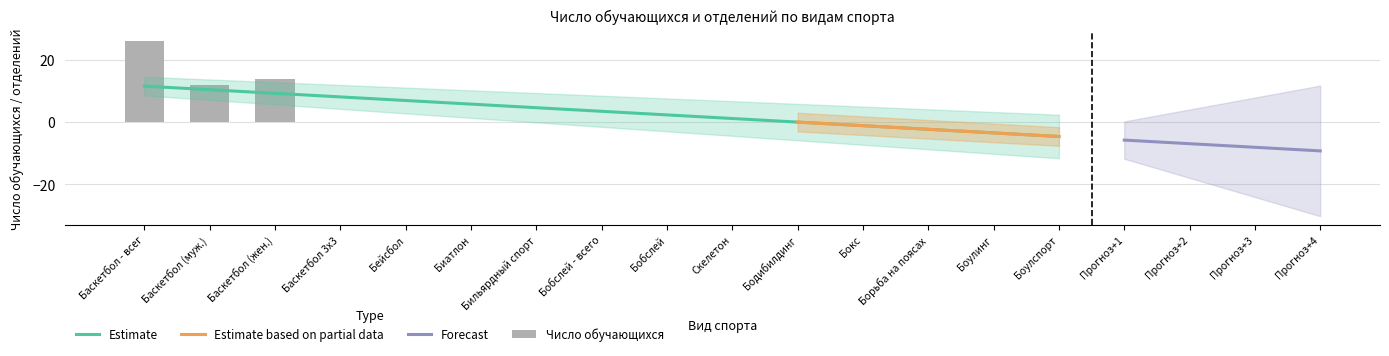

Reading left to right, transcribe all the data shown in this chart.

26	12	14	0	0	0	0	0	0	0	0	0	0	0	0